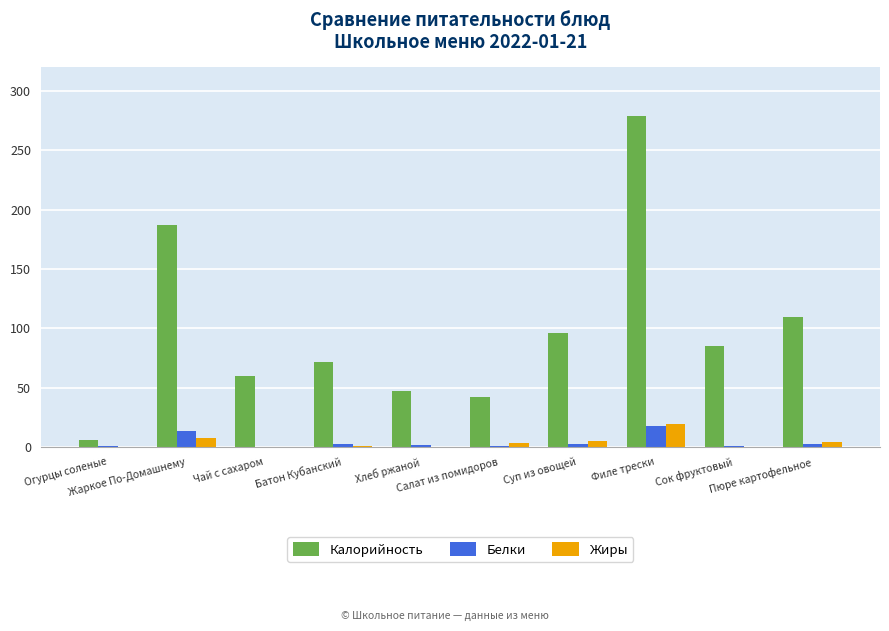

At which label is Белки closest to 8?

Суп из овощей